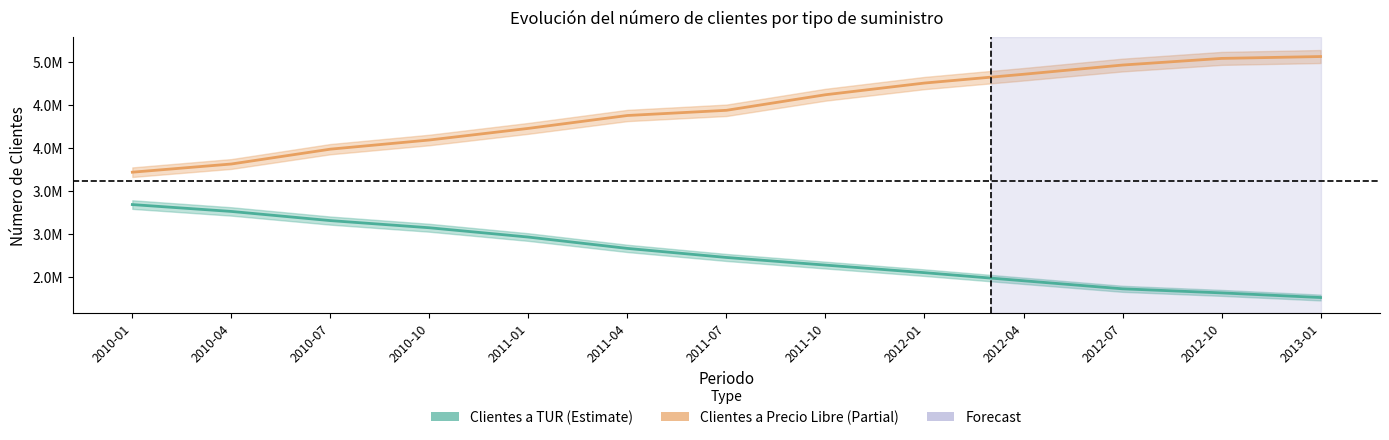

True or false: Clientes a TUR and Clientes a Precio Libre intersect in this chart.

False